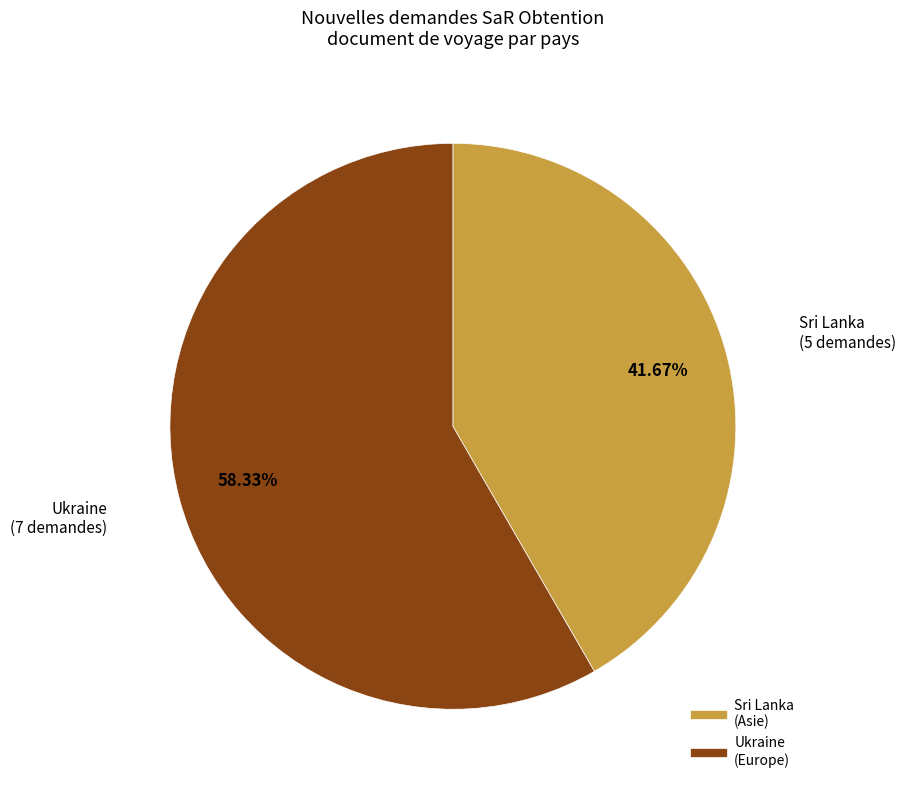

Is there any slice that represents more than half of the pie?

Yes